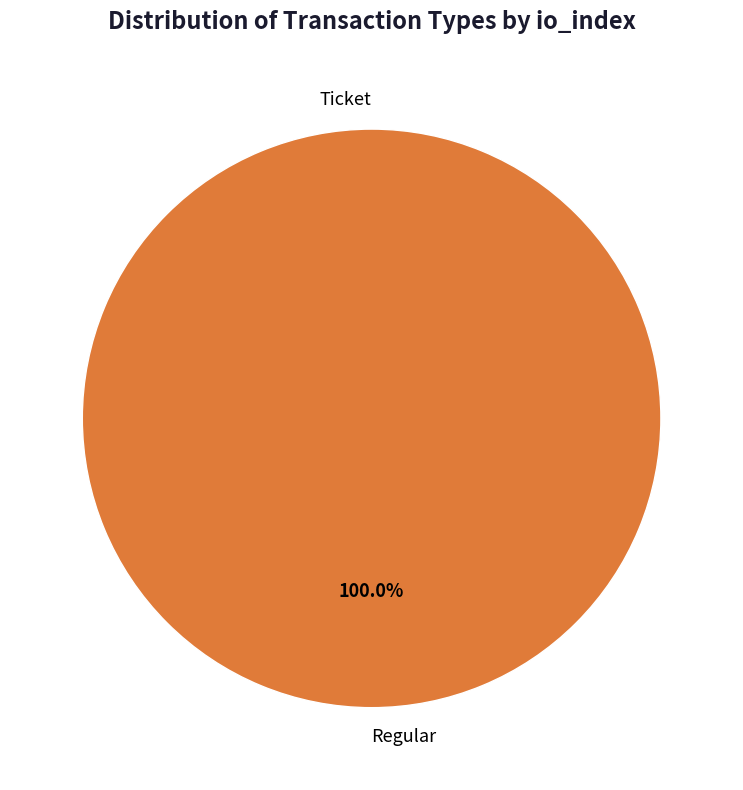

Is it true that Regular is 93% of the pie?

False